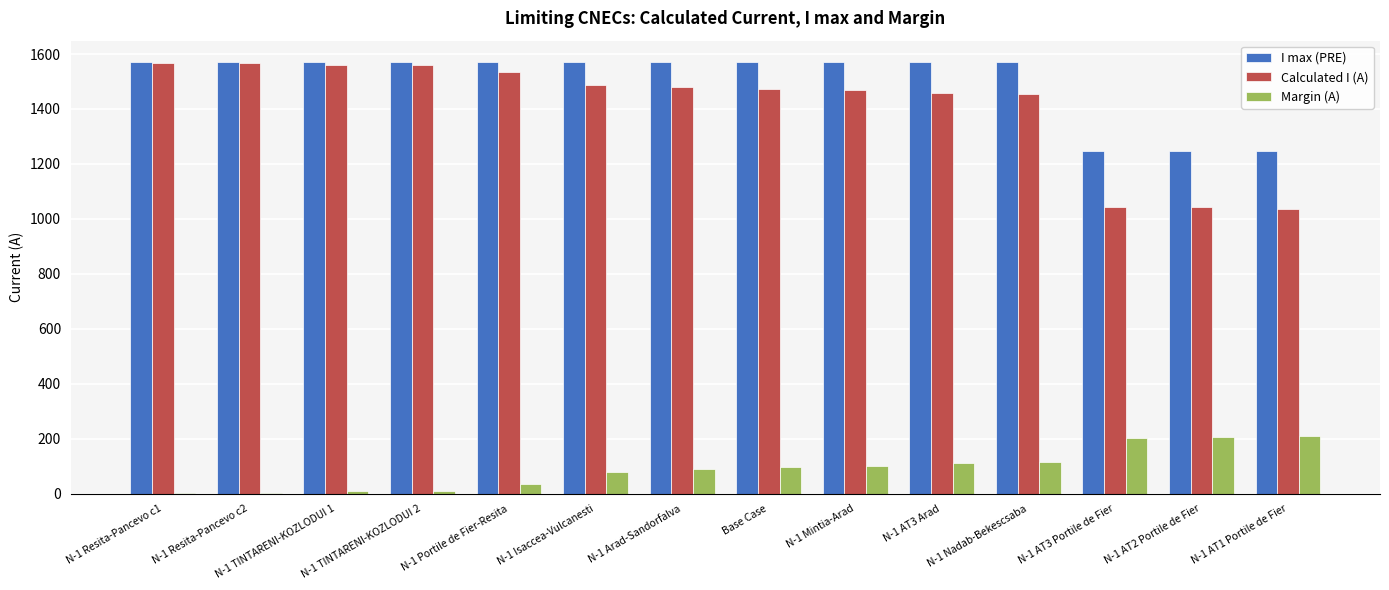

The value of Calculated I (A) at N-1 AT1 Portile de Fier is 1038. True or false?

True